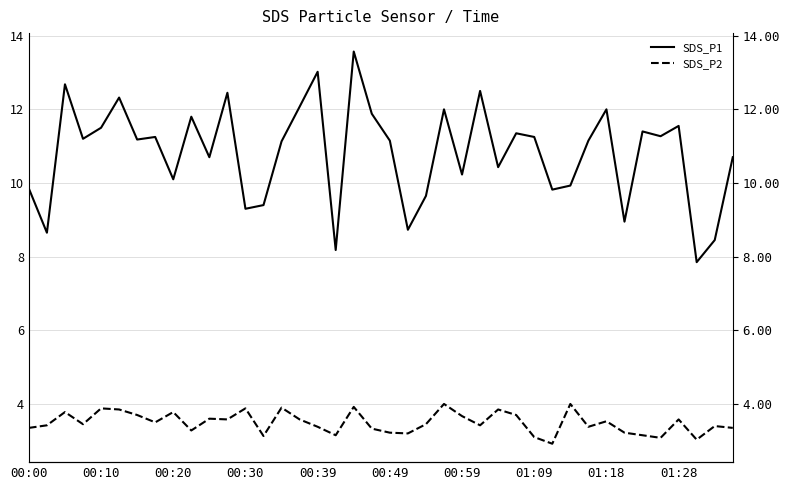

What is the total value across all series at 18?

17.5